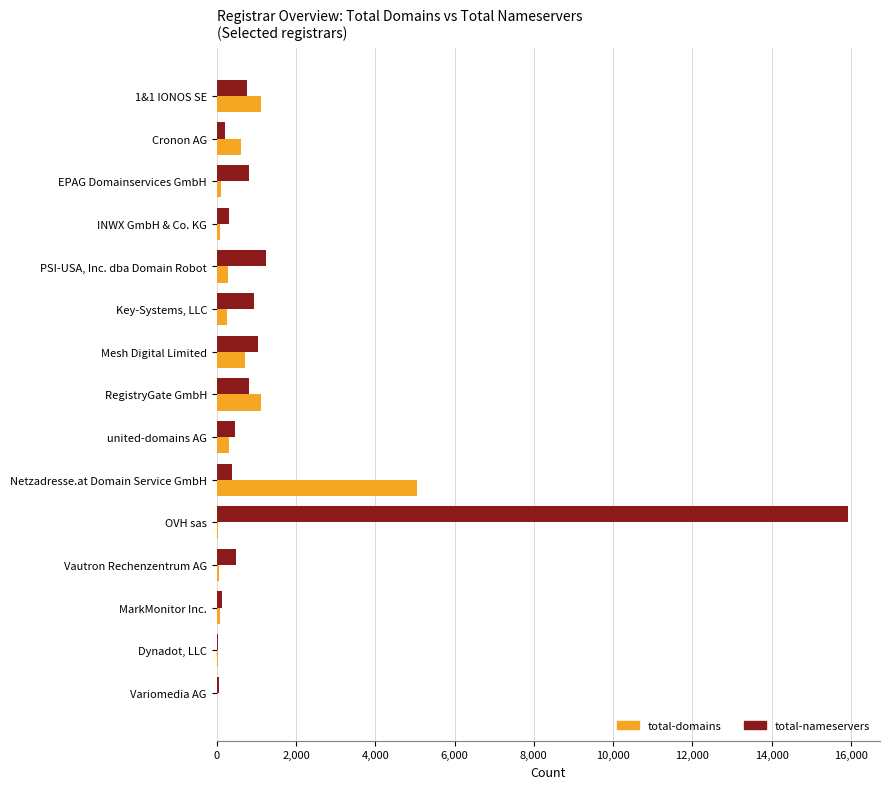

What is the greatest value displayed?

15939